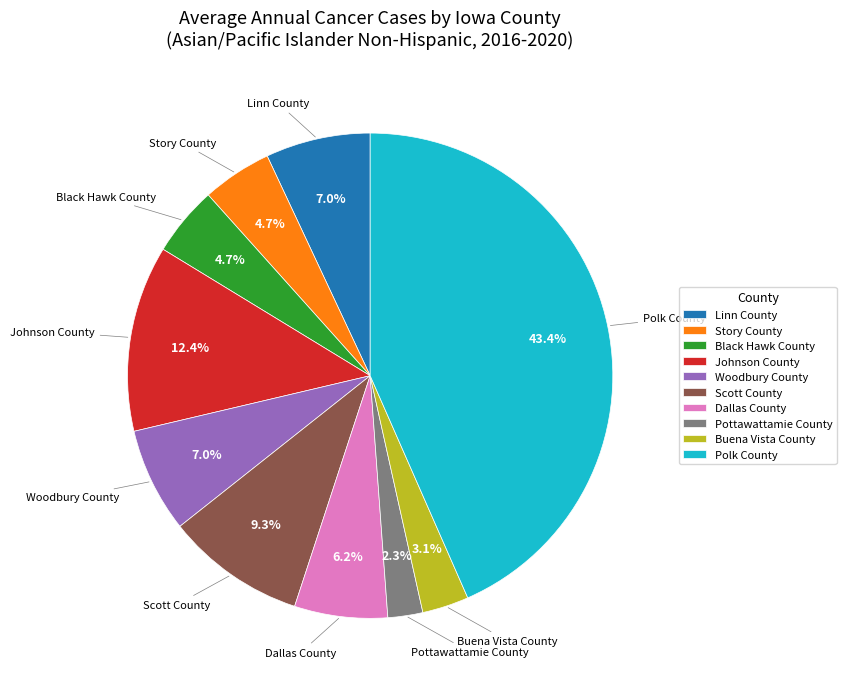

The Buena Vista County slice represents 3% of the pie. True or false?

True